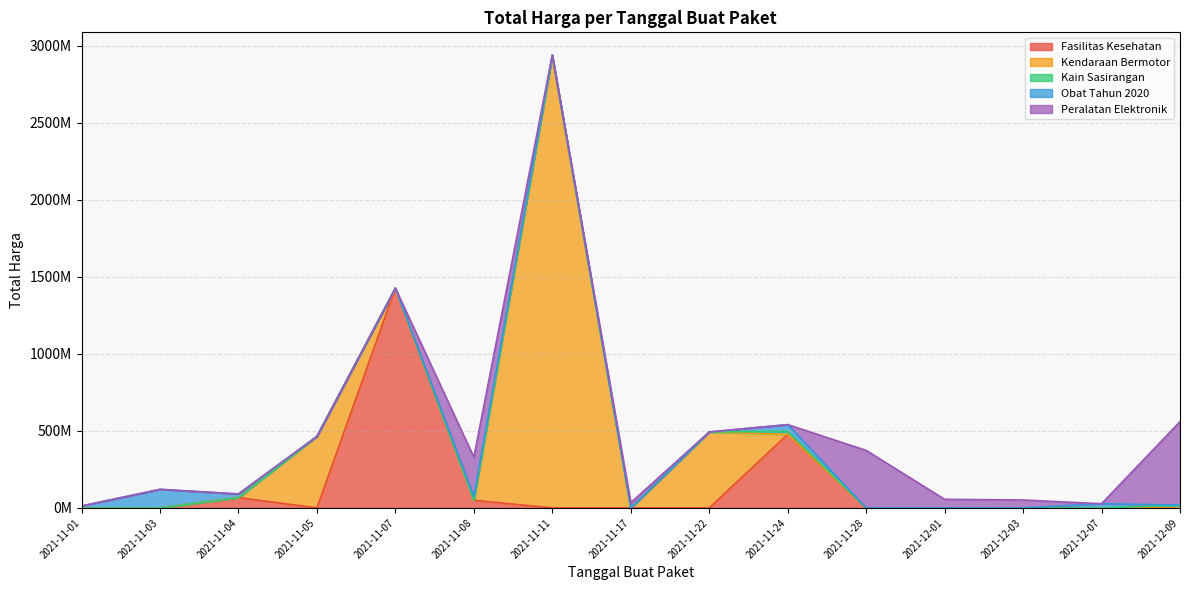

The chart shows a value of 51601000 at 2021-12-03. True or false?

True